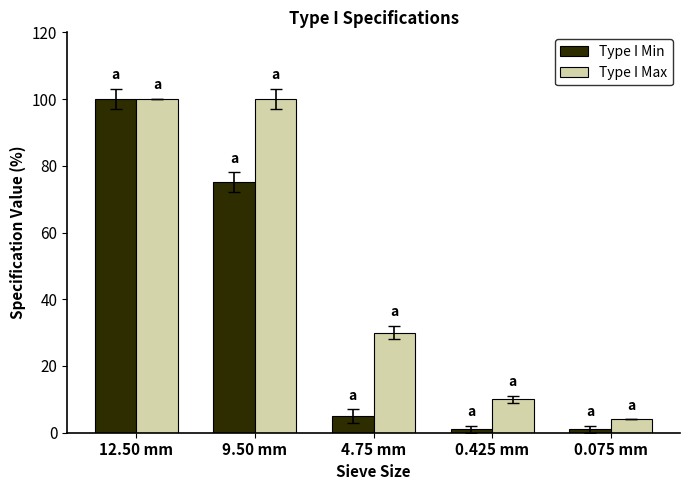

At which label does Type I Min first exceed 5?

12.50 mm